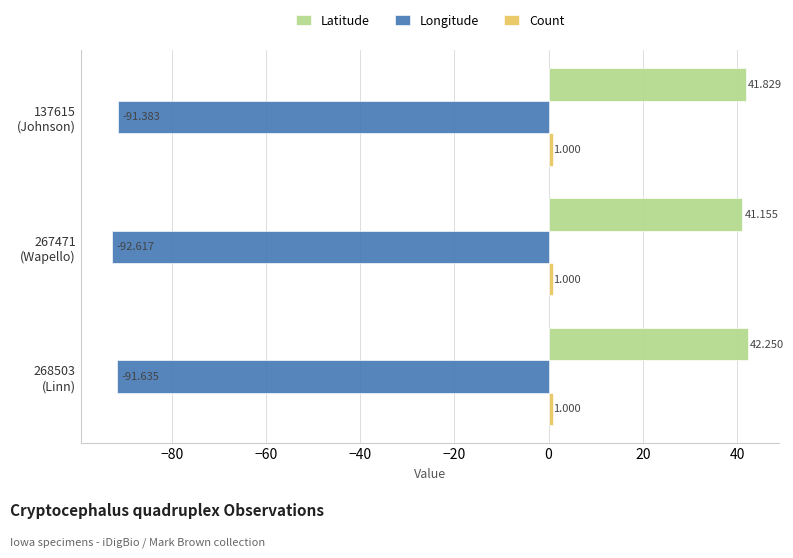

Which series has the largest range (max minus min)?

Longitude